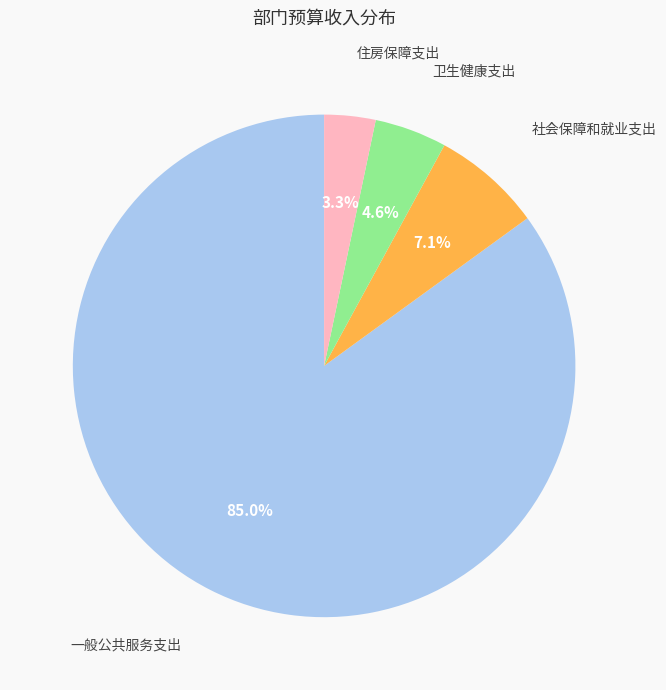

Is there a majority slice in this chart?

Yes